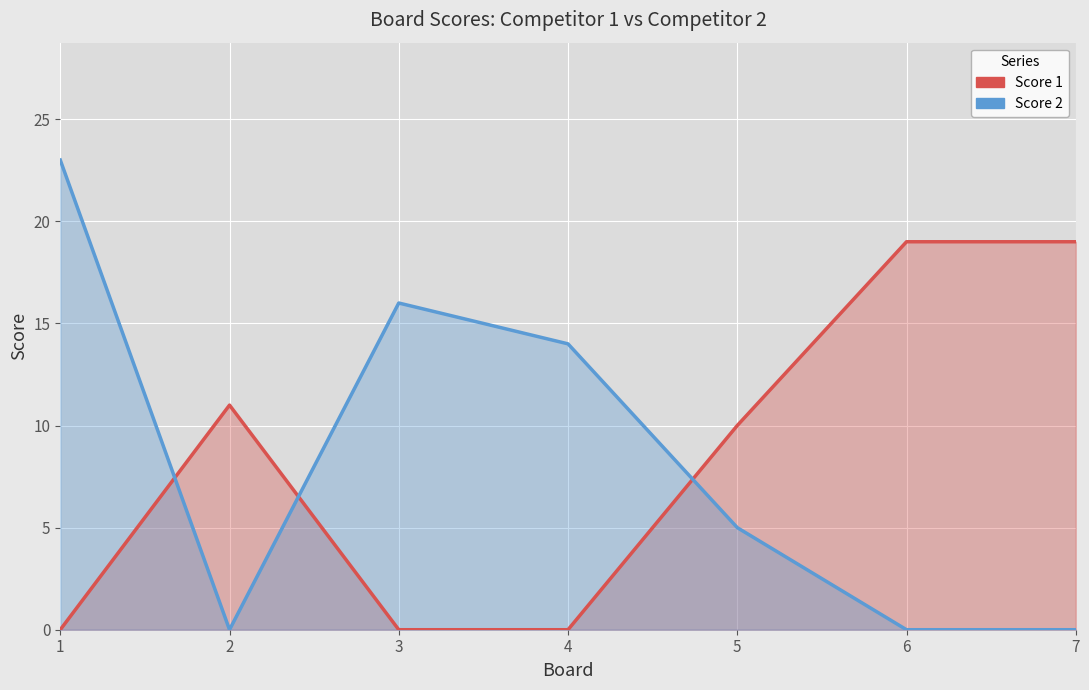

What is the difference between the Score 2 values at 6 and 3?

16